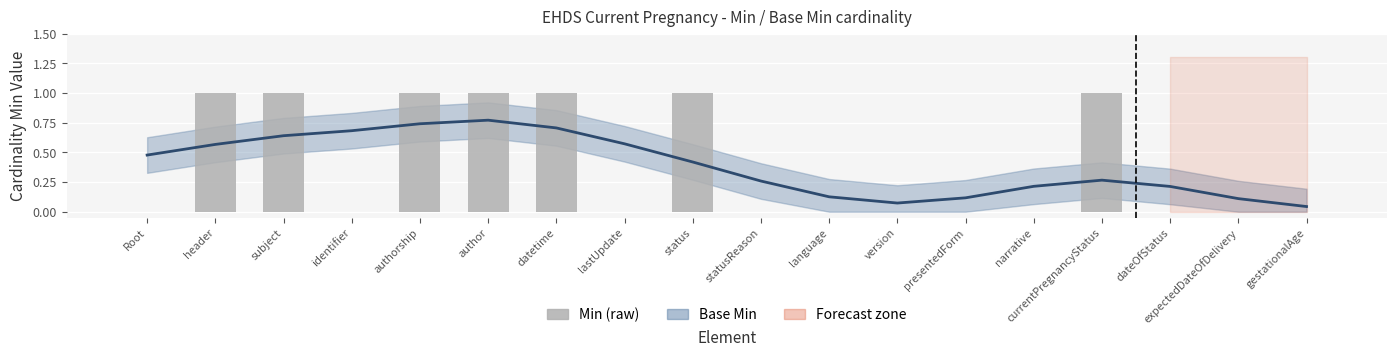

What is the greatest value displayed?

0.8